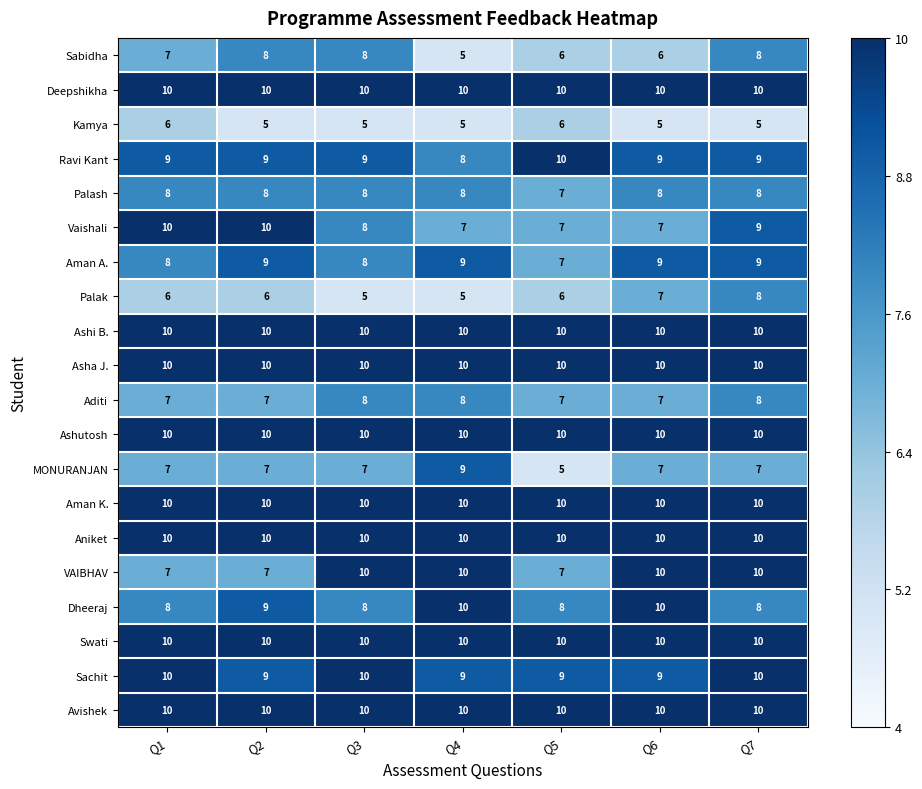

What is the maximum value for VAIBHAV?

10